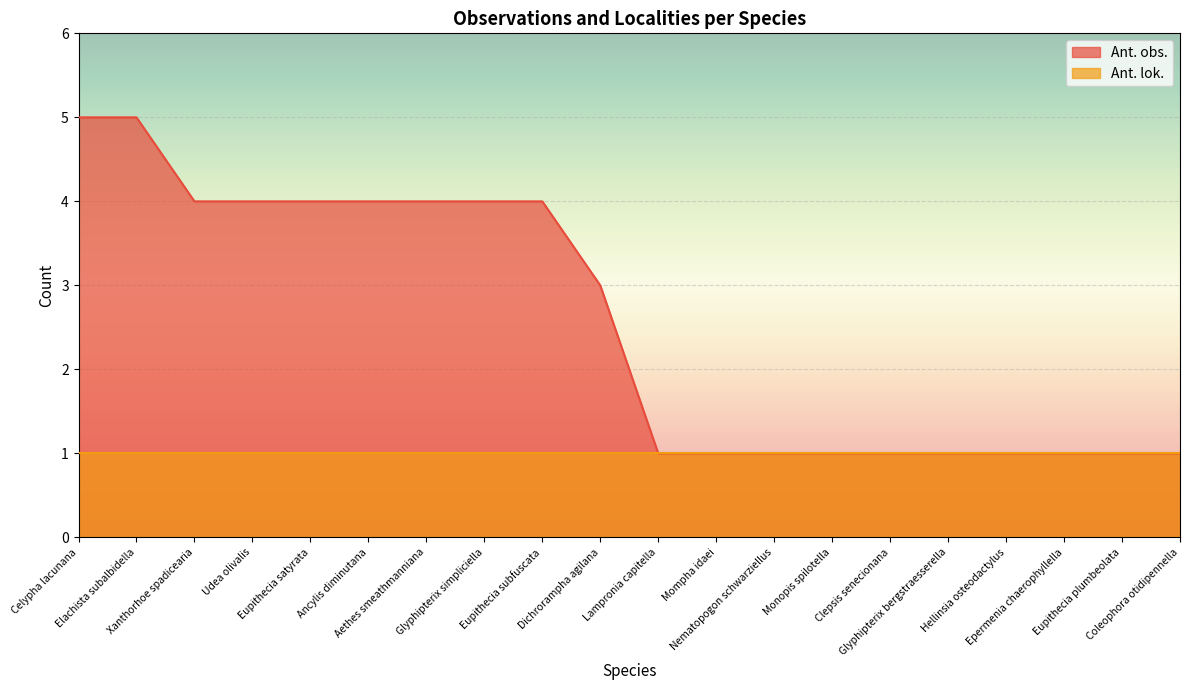

Reading left to right, list all the values displayed in this chart.

Celypha lacunana=5	Elachista subalbidella=5	Xanthorhoe spadicearia=4	Udea olivalis=4	Eupithecia satyrata=4	Ancylis diminutana=4	Aethes smeathmanniana=4	Glyphipterix simpliciella=4	Eupithecia subfuscata=4	Dichrorampha agilana=3	Lampronia capitella=1	Mompha idaei=1	Nematopogon schwarziellus=1	Monopis spilotella=1	Clepsis senecionana=1	Glyphipterix bergstraesserella=1	Hellinsia osteodactylus=1	Epermenia chaerophyllella=1	Eupithecia plumbeolata=1	Coleophora otidipennella=1